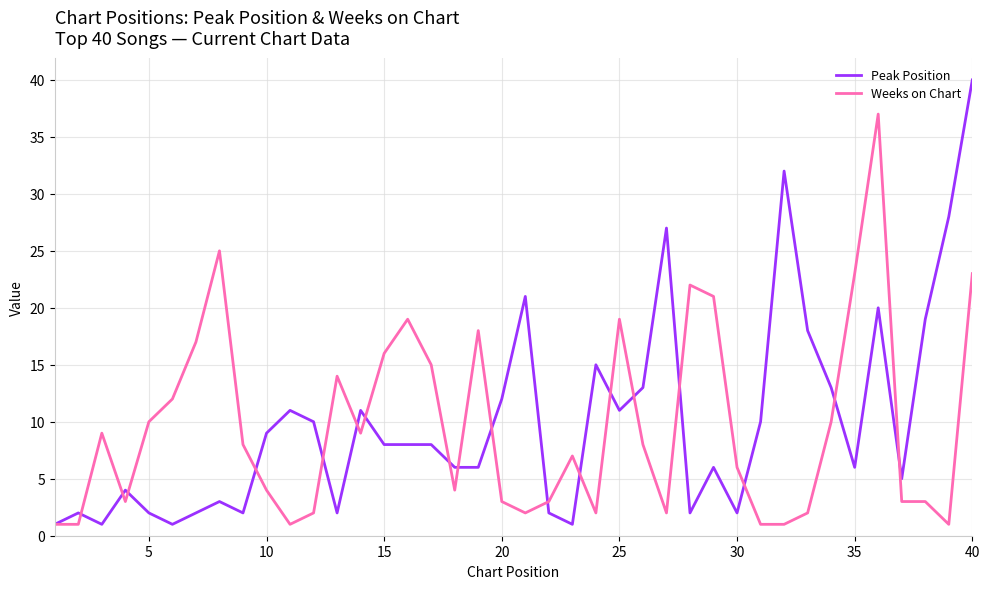

What is the greatest value displayed?

40